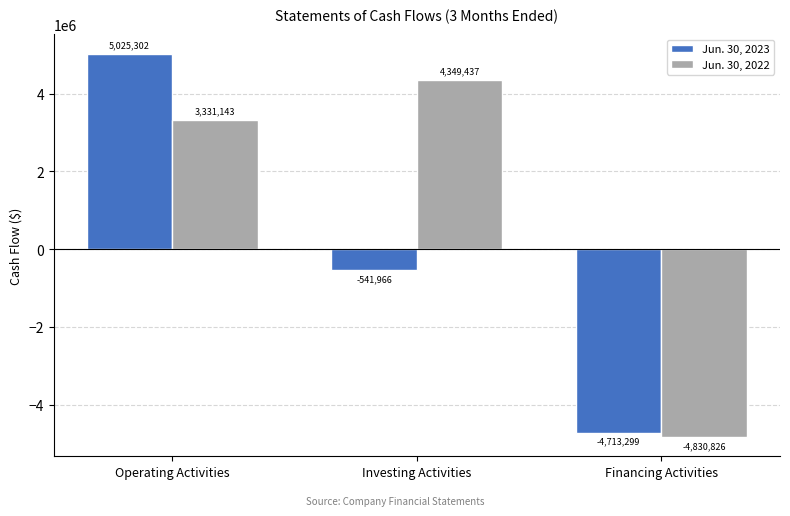

Reading right to left, extract all data points from this chart.

Jun. 30, 2023: -4713299	-541966	5025302
Jun. 30, 2022: -4830826	4349437	3331143